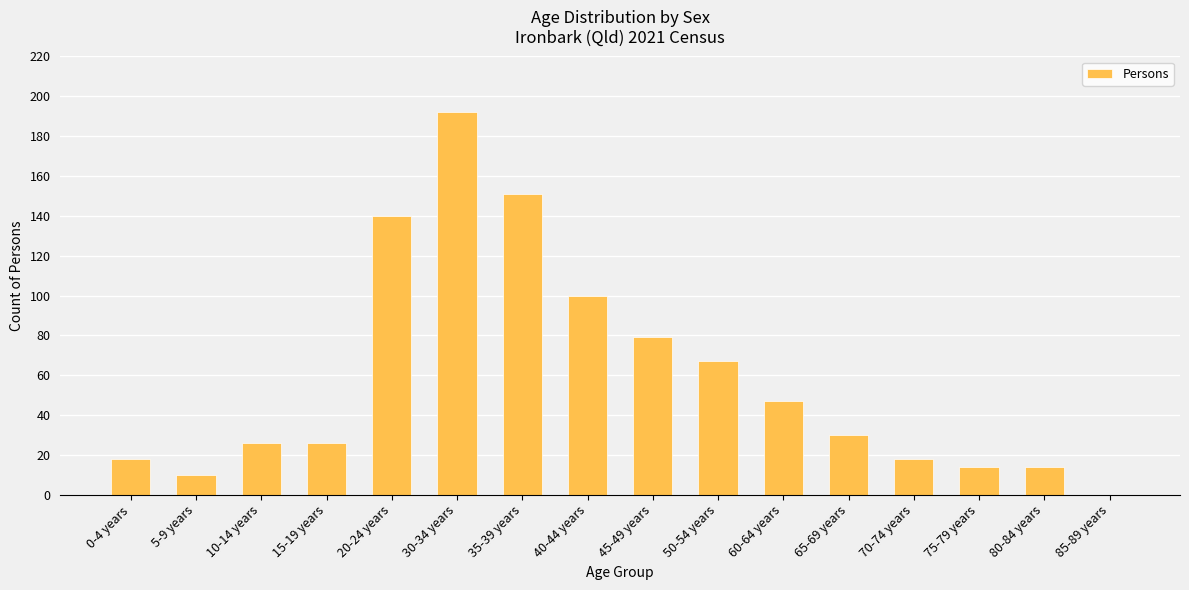

What is the sum of all values?

932